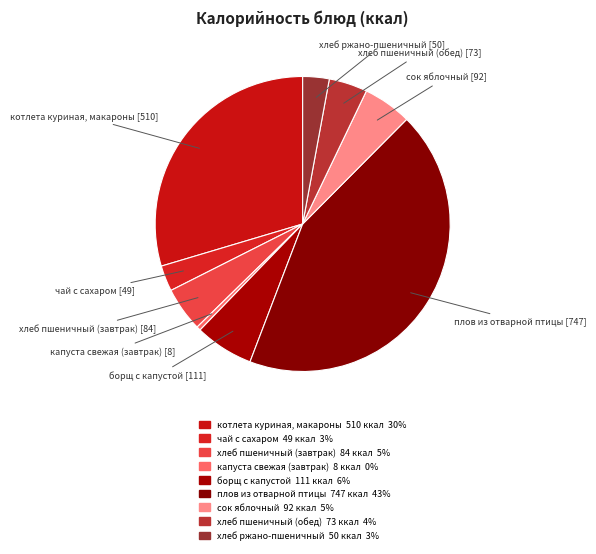

How much of the chart is everything except хлеб пшеничный (обед)?

95.8%